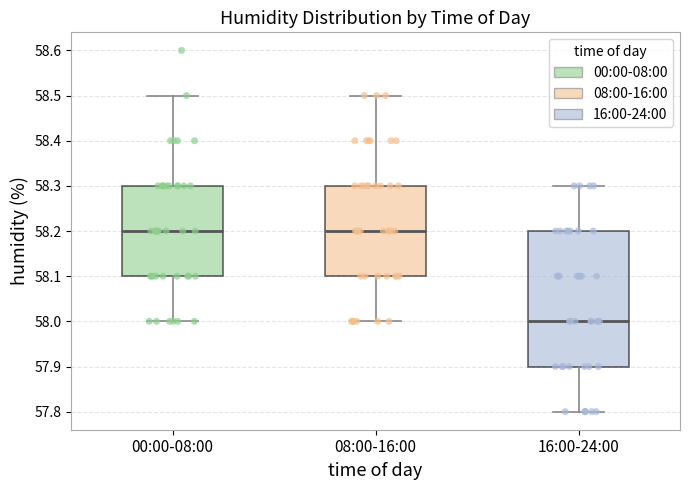

Reading left to right, transcribe this box plot: for each box, give where its median line is, the range the box spans, and where its two whiskers end, as read against the y-axis. The values are not printed on the chart, so give them approximately, as read against the axis.

00:00-08:00: median 58.2, box 58.1 to 58.3, whiskers 58.0 to 58.5
08:00-16:00: median 58.2, box 58.1 to 58.3, whiskers 58.0 to 58.5
16:00-24:00: median 58.0, box 57.9 to 58.2, whiskers 57.8 to 58.3